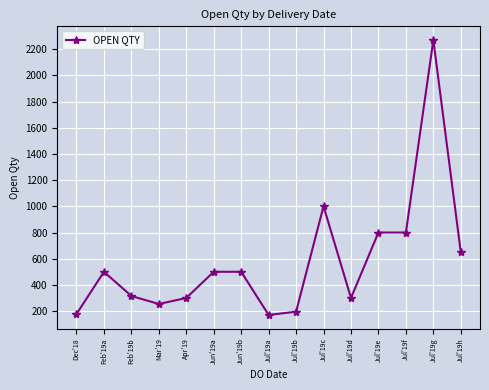

What is the minimum value shown in the chart?

170